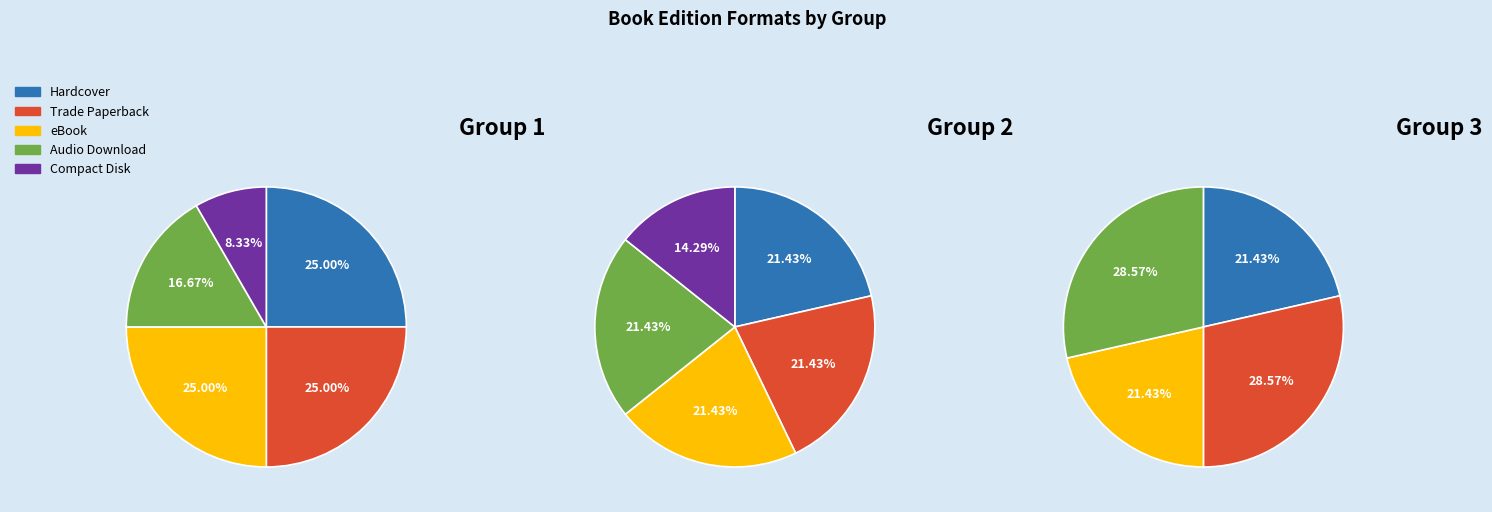

Does 2 represent more than half of the total?

No